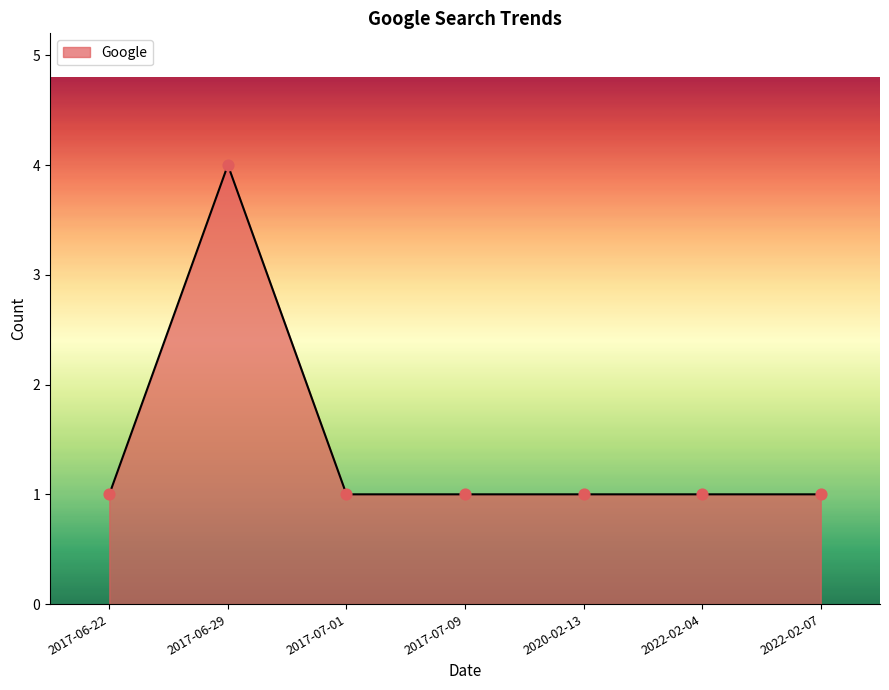

What is the ratio of the value at 2017-07-09 to the value at 2022-02-07?

1.0